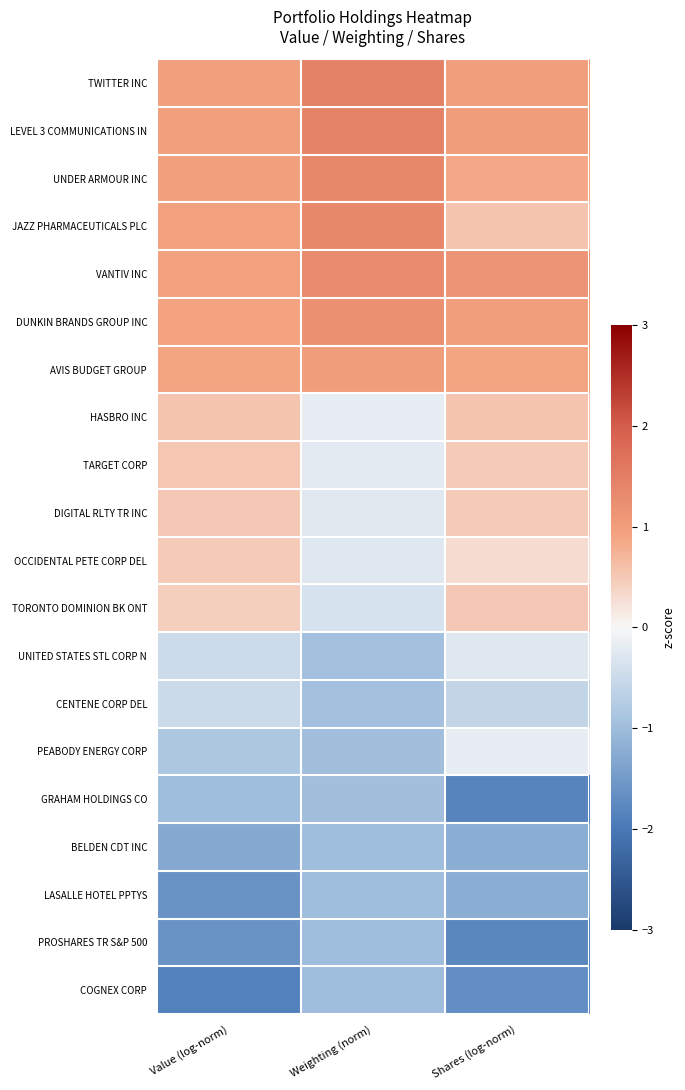

Reading left to right, what are all the values shown in this chart?

TWITTER INC: Value (log-norm)=1.0	Weighting (norm)=1.4	Shares (log-norm)=1.0
LEVEL 3 COMMUNICATIONS IN: Value (log-norm)=1.0	Weighting (norm)=1.4	Shares (log-norm)=1.0
UNDER ARMOUR INC: Value (log-norm)=1.0	Weighting (norm)=1.4	Shares (log-norm)=0.9
JAZZ PHARMACEUTICALS PLC: Value (log-norm)=1.0	Weighting (norm)=1.3	Shares (log-norm)=0.5
VANTIV INC: Value (log-norm)=1.0	Weighting (norm)=1.3	Shares (log-norm)=1.2
DUNKIN BRANDS GROUP INC: Value (log-norm)=0.9	Weighting (norm)=1.2	Shares (log-norm)=1.0
AVIS BUDGET GROUP: Value (log-norm)=0.9	Weighting (norm)=1.0	Shares (log-norm)=0.9
HASBRO INC: Value (log-norm)=0.5	Weighting (norm)=-0.2	Shares (log-norm)=0.6
TARGET CORP: Value (log-norm)=0.5	Weighting (norm)=-0.2	Shares (log-norm)=0.5
DIGITAL RLTY TR INC: Value (log-norm)=0.5	Weighting (norm)=-0.3	Shares (log-norm)=0.5
OCCIDENTAL PETE CORP DEL: Value (log-norm)=0.5	Weighting (norm)=-0.3	Shares (log-norm)=0.3
TORONTO DOMINION BK ONT: Value (log-norm)=0.4	Weighting (norm)=-0.4	Shares (log-norm)=0.5
UNITED STATES STL CORP N: Value (log-norm)=-0.5	Weighting (norm)=-0.9	Shares (log-norm)=-0.3
CENTENE CORP DEL: Value (log-norm)=-0.5	Weighting (norm)=-0.9	Shares (log-norm)=-0.6
PEABODY ENERGY CORP: Value (log-norm)=-0.8	Weighting (norm)=-1.0	Shares (log-norm)=-0.2
GRAHAM HOLDINGS CO: Value (log-norm)=-1.0	Weighting (norm)=-1.0	Shares (log-norm)=-1.8
BELDEN CDT INC: Value (log-norm)=-1.3	Weighting (norm)=-1.0	Shares (log-norm)=-1.2
LASALLE HOTEL PPTYS: Value (log-norm)=-1.6	Weighting (norm)=-1.0	Shares (log-norm)=-1.2
PROSHARES TR S&P 500: Value (log-norm)=-1.6	Weighting (norm)=-1.0	Shares (log-norm)=-1.8
COGNEX CORP: Value (log-norm)=-1.9	Weighting (norm)=-1.0	Shares (log-norm)=-1.7